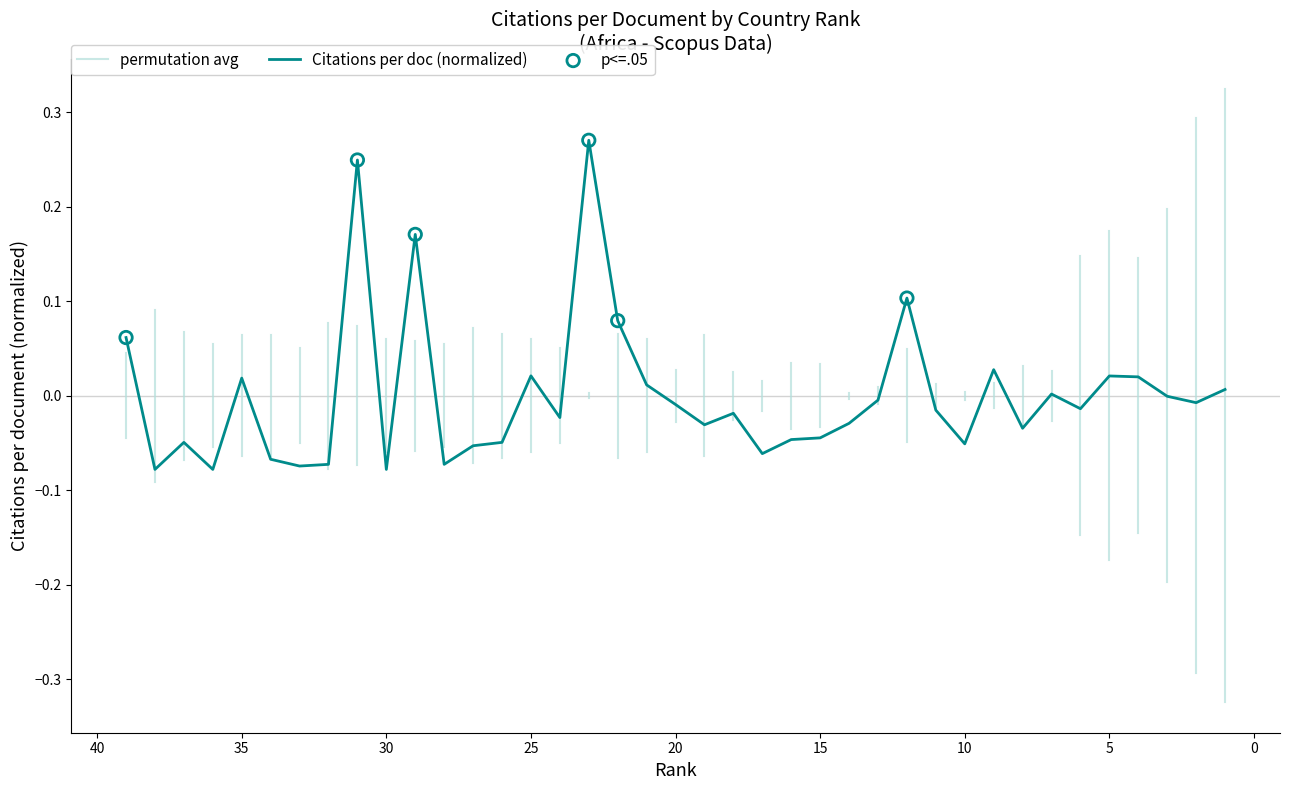

What is the change in value from 32 to 12?

+0.2